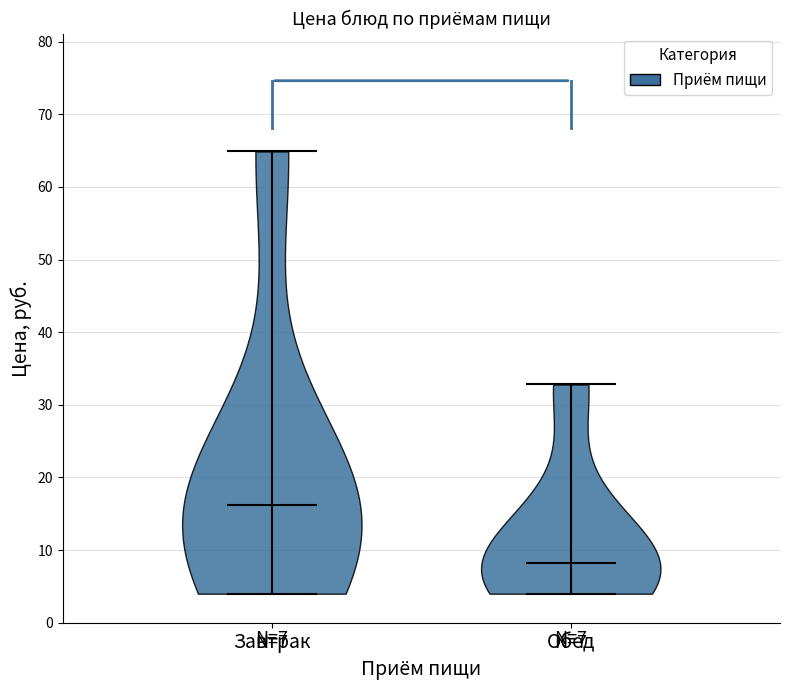

Which violin has the lowest median line?

Обед